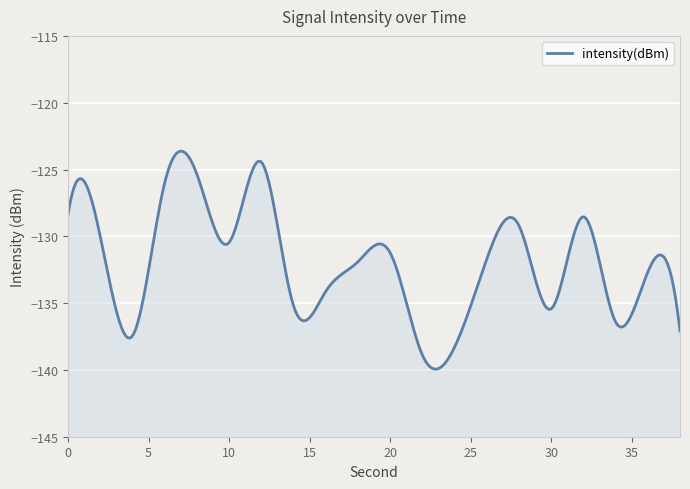

True or false: there are more than 2 points higher than both neighbors.

True